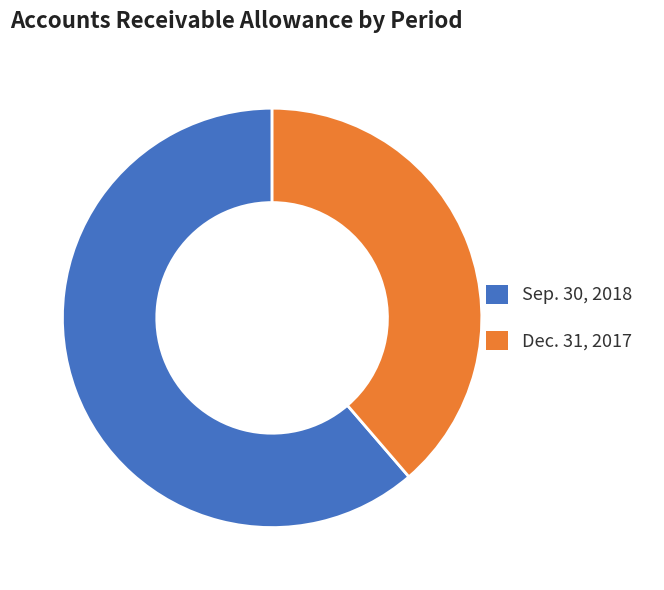

Which slice is the smallest?

Dec. 31, 2017